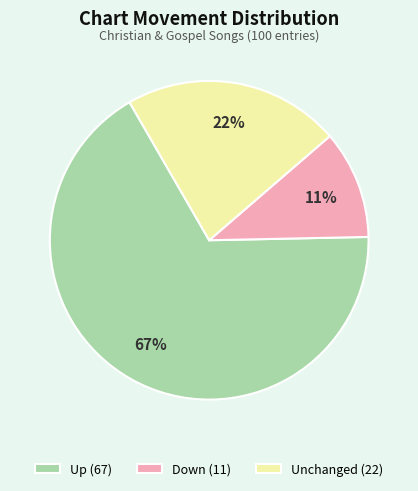

To the nearest percent, what portion does Unchanged (22) represent?

22%